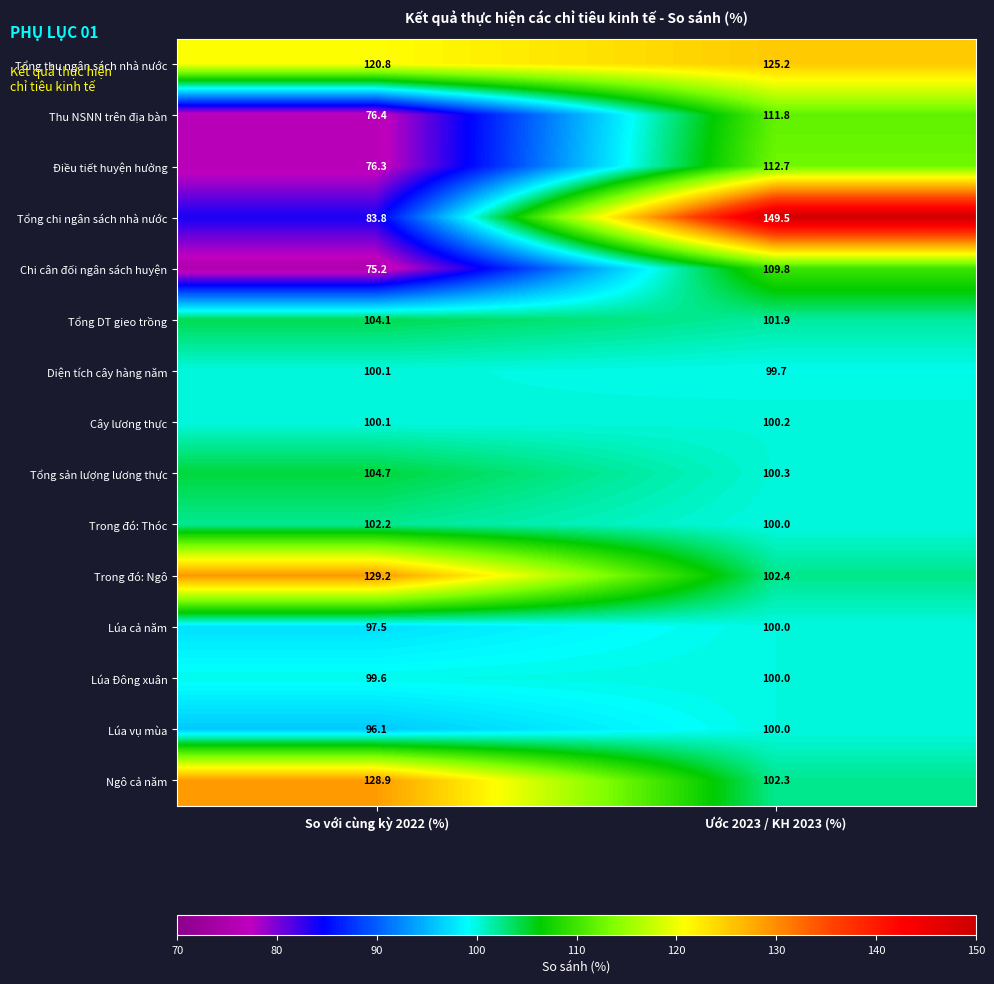

At which label is Thu NSNN trên địa bàn closest to 94?

So với cùng kỳ 2022 (%)